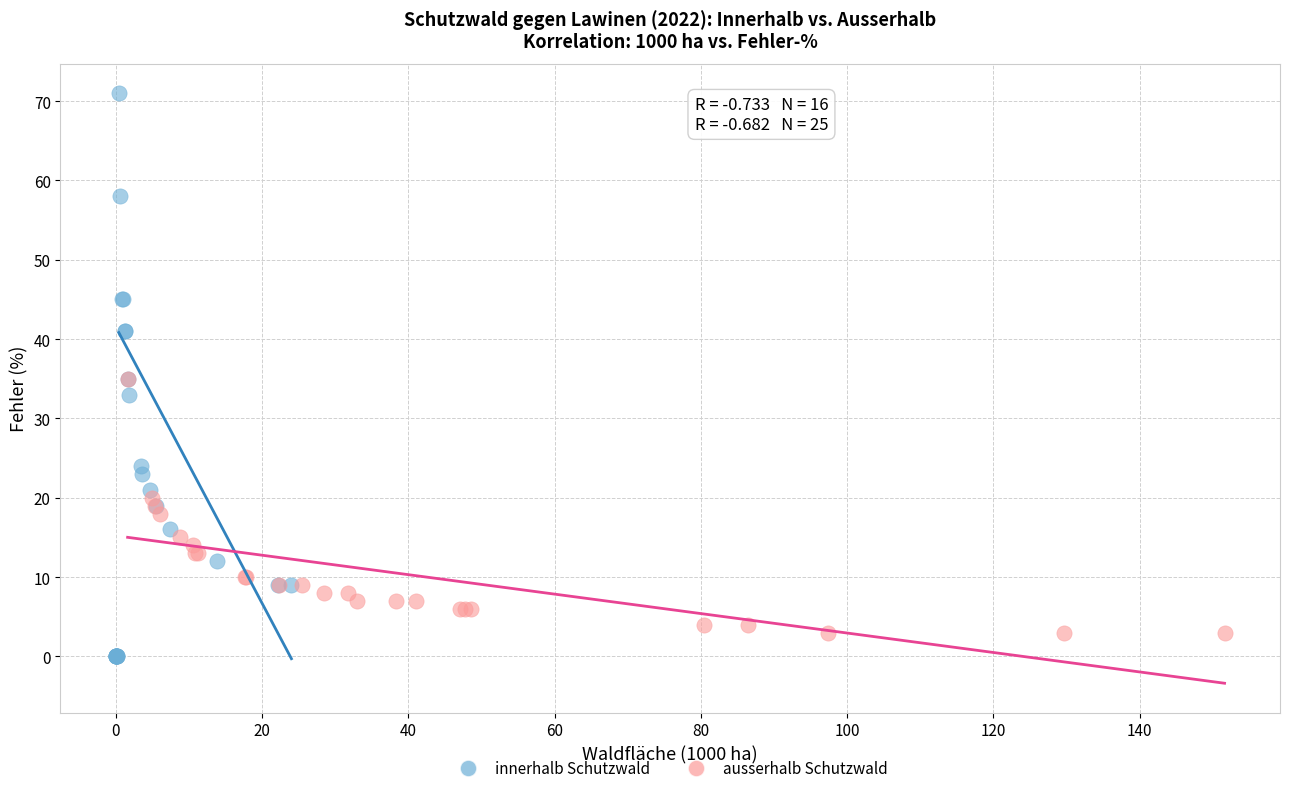

What are all the series names shown in the legend?

innerhalb Schutzwald, ausserhalb Schutzwald